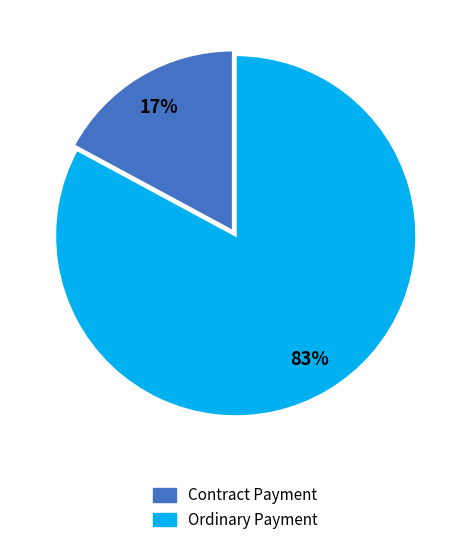

Which slice is the largest?

Ordinary Payment